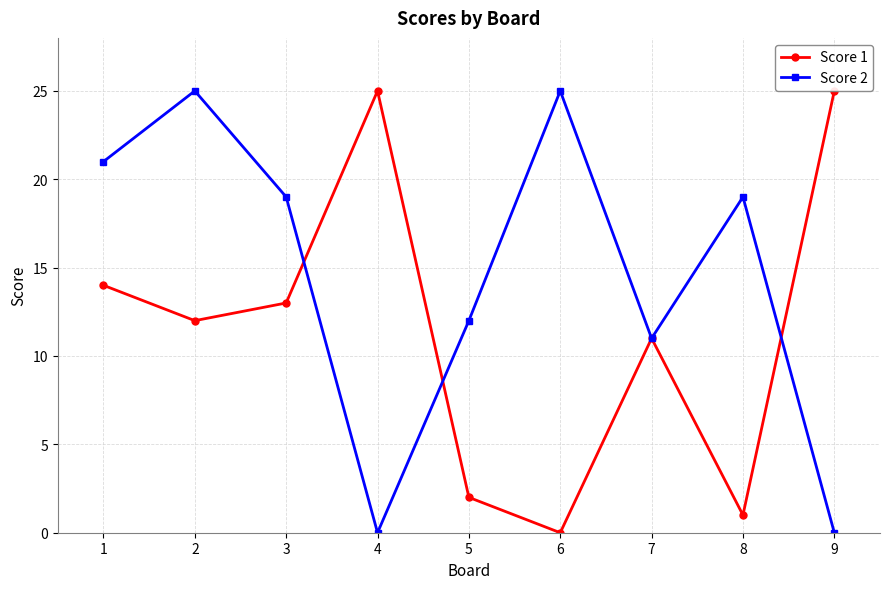

What is the difference between the maximum and minimum values in the Score 2 series?

25